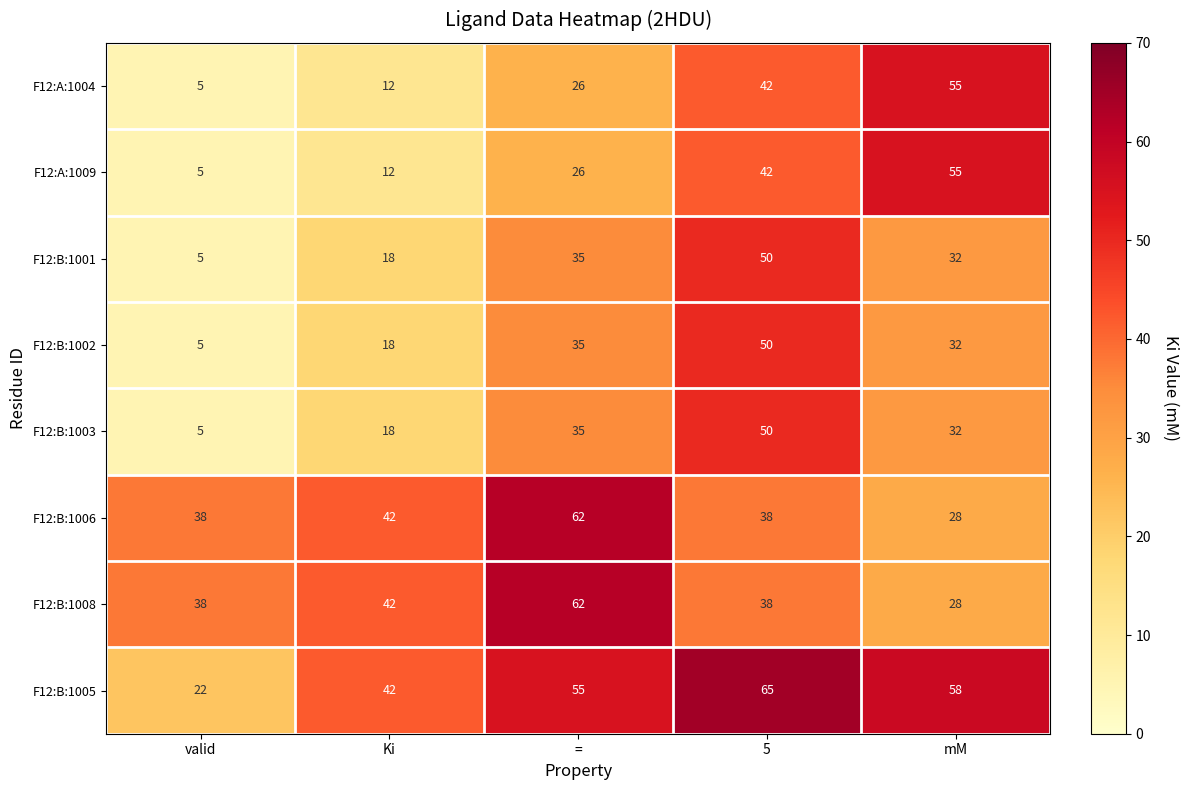

At which category is the sum across all series the highest?

5